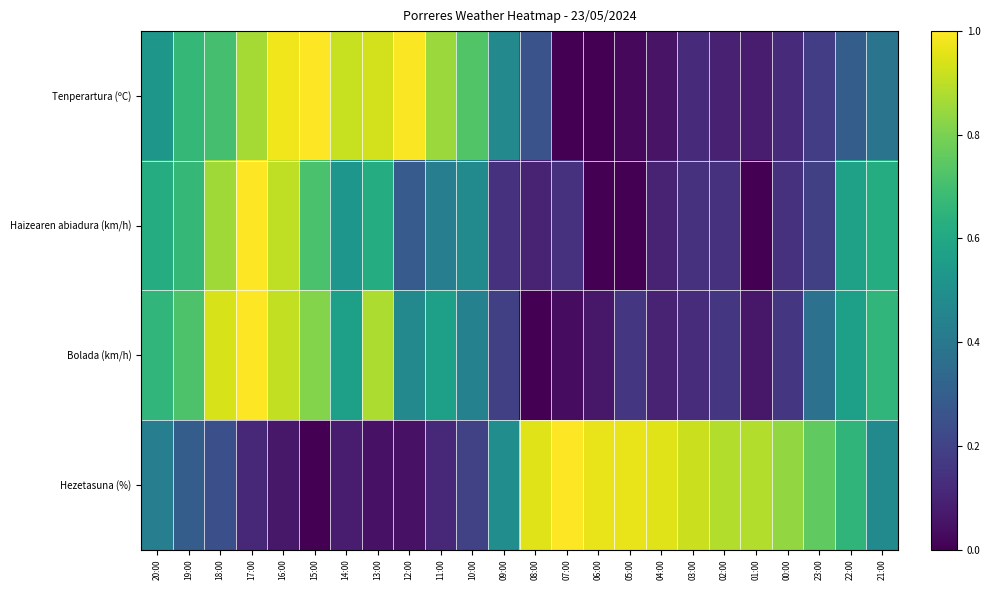

Reading left to right, list all the values displayed in this chart.

Tenperartura (ºC): 20:00=0.5	19:00=0.7	18:00=0.7	17:00=0.9	16:00=1.0	15:00=1.0	14:00=0.9	13:00=0.9	12:00=1.0	11:00=0.8	10:00=0.7	09:00=0.5	08:00=0.3	07:00=0.0	06:00=0.0	05:00=0.0	04:00=0.1	03:00=0.1	02:00=0.1	01:00=0.1	00:00=0.1	23:00=0.2	22:00=0.3	21:00=0.4
Haizearen abiadura (km/h): 20:00=0.6	19:00=0.7	18:00=0.9	17:00=1.0	16:00=0.9	15:00=0.7	14:00=0.5	13:00=0.6	12:00=0.3	11:00=0.4	10:00=0.5	09:00=0.1	08:00=0.1	07:00=0.1	06:00=0.0	05:00=0.0	04:00=0.1	03:00=0.1	02:00=0.1	01:00=0.0	00:00=0.1	23:00=0.2	22:00=0.6	21:00=0.6
Bolada (km/h): 20:00=0.7	19:00=0.7	18:00=0.9	17:00=1.0	16:00=0.9	15:00=0.8	14:00=0.6	13:00=0.9	12:00=0.5	11:00=0.6	10:00=0.4	09:00=0.2	08:00=0.0	07:00=0.0	06:00=0.1	05:00=0.2	04:00=0.1	03:00=0.1	02:00=0.2	01:00=0.1	00:00=0.2	23:00=0.4	22:00=0.6	21:00=0.7
Hezetasuna (%): 20:00=0.4	19:00=0.3	18:00=0.2	17:00=0.1	16:00=0.1	15:00=0.0	14:00=0.1	13:00=0.0	12:00=0.0	11:00=0.1	10:00=0.2	09:00=0.5	08:00=1.0	07:00=1.0	06:00=1.0	05:00=1.0	04:00=1.0	03:00=0.9	02:00=0.9	01:00=0.9	00:00=0.8	23:00=0.8	22:00=0.7	21:00=0.5